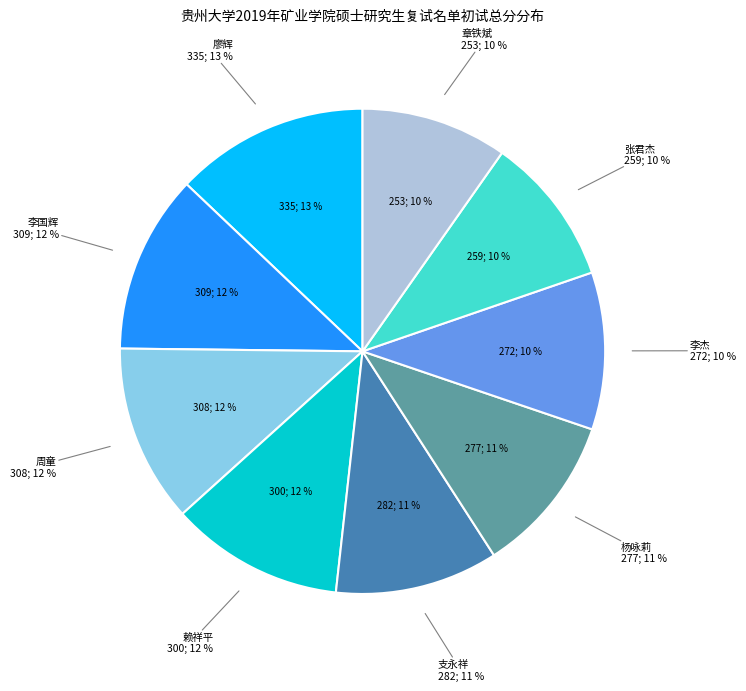

Does 赖祥平 represent more than half of the total?

No